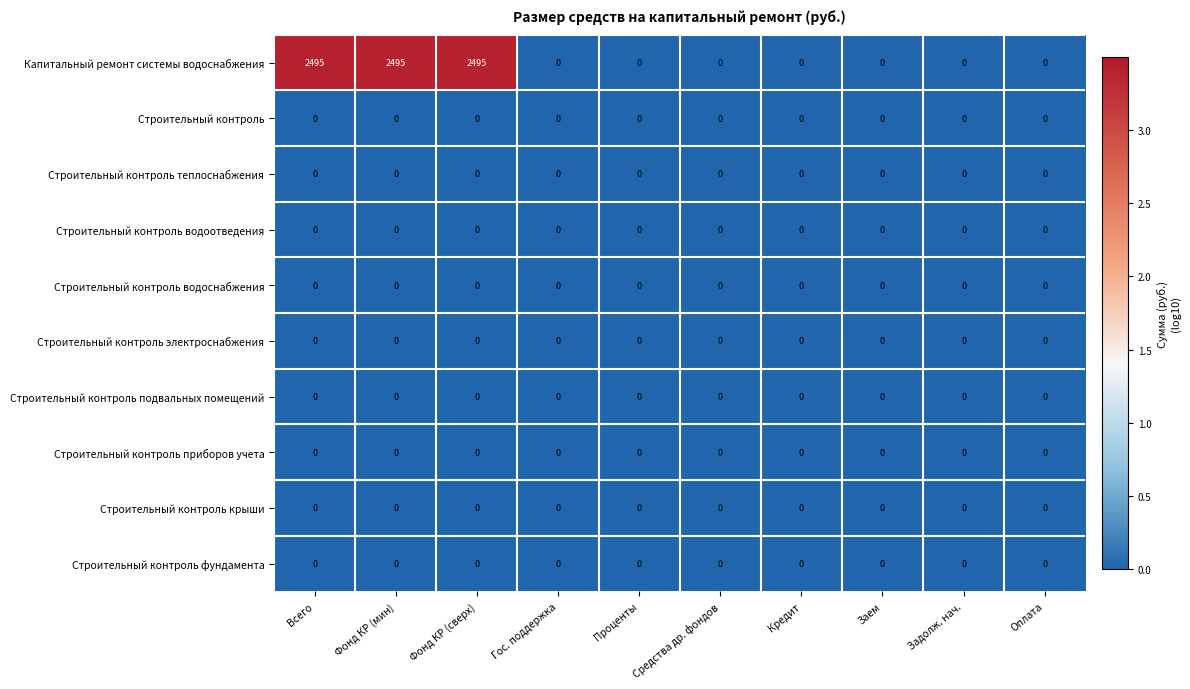

Which series changed the most between Фонд КР (сверх) and Задолж. нач.?

Капитальный ремонт системы водоснабжения